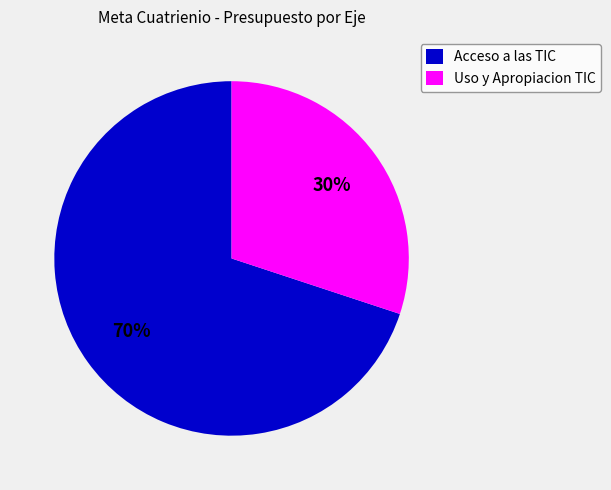

To the nearest percent, what is the difference between the largest and smallest slice percentages?

40%